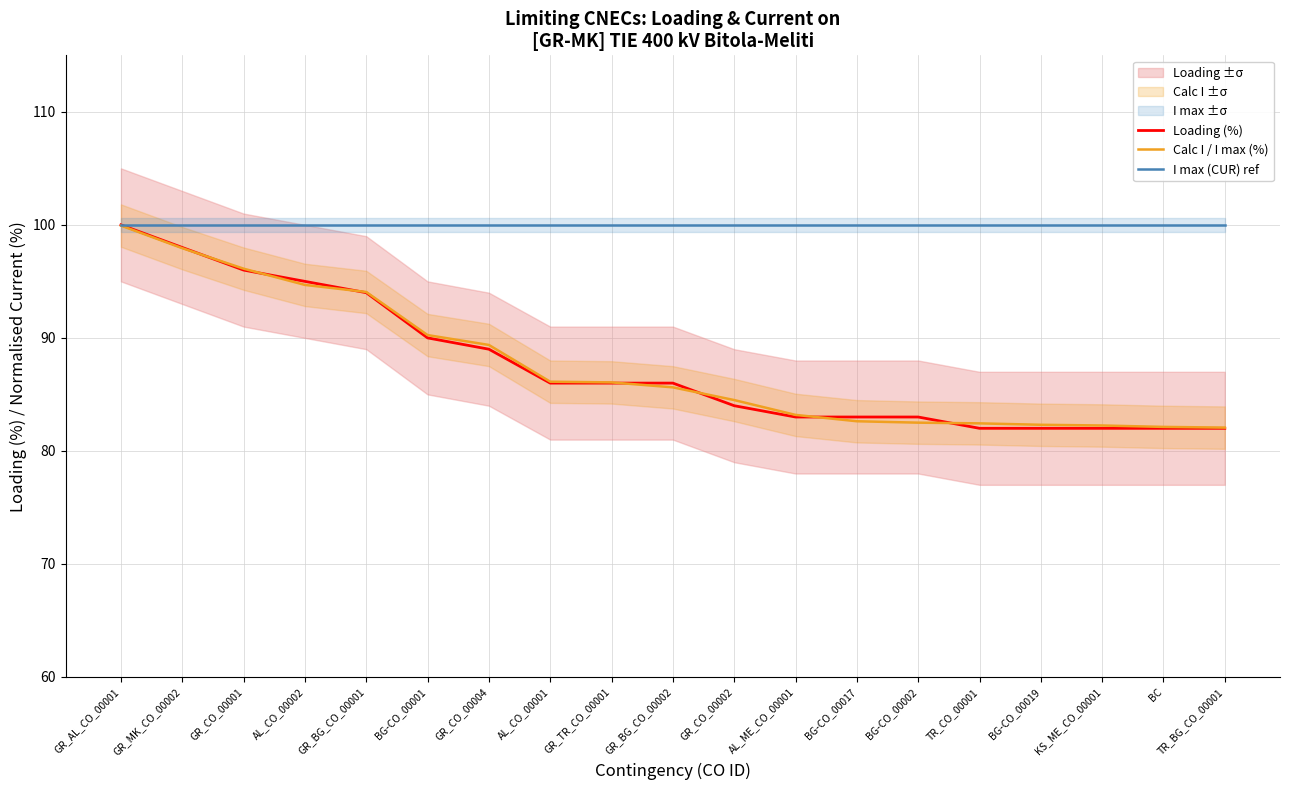

Rank the categories by I max (CUR) ref value from lowest to highest.

GR_AL_CO_00001, GR_MK_CO_00002, GR_CO_00001, AL_CO_00002, GR_BG_CO_00001, BG-CO_00001, GR_CO_00004, AL_CO_00001, GR_TR_CO_00001, GR_BG_CO_00002, GR_CO_00002, AL_ME_CO_00001, BG-CO_00017, BG-CO_00002, TR_CO_00001, BG-CO_00019, KS_ME_CO_00001, BC, TR_BG_CO_00001